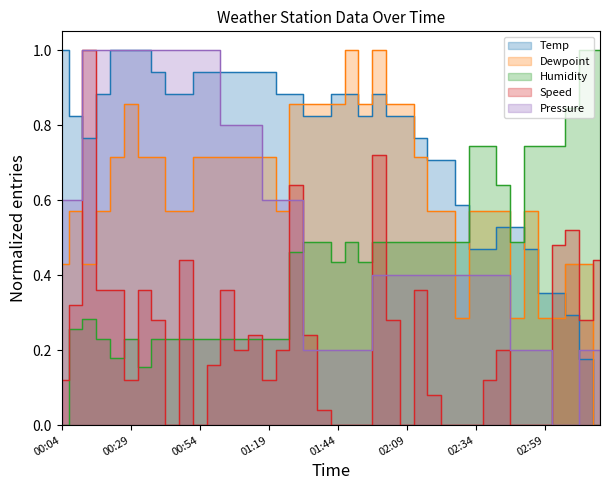

Reading left to right, list all the values displayed in this chart.

Temp: 00:04=1.0	00:09=0.8	00:14=0.8	00:19=0.9	00:24=1.0	00:29=1.0	00:34=1.0	00:39=0.9	00:44=0.9	00:49=0.9	00:54=0.9	00:59=0.9	01:04=0.9	01:09=0.9	01:14=0.9	01:19=0.9	01:24=0.9	01:29=0.9	01:34=0.8	01:39=0.8	01:44=0.9	01:49=0.9	01:54=0.8	01:59=0.9	02:04=0.8	02:09=0.8	02:14=0.8	02:19=0.7	02:24=0.7	02:29=0.6	02:34=0.5	02:39=0.5	02:44=0.5	02:49=0.5	02:54=0.5	02:59=0.4	03:04=0.4	03:09=0.3	03:14=0.2	03:19=0.0
Dewpoint: 00:04=0.4	00:09=0.6	00:14=0.4	00:19=0.6	00:24=0.7	00:29=0.9	00:34=0.7	00:39=0.7	00:44=0.6	00:49=0.6	00:54=0.7	00:59=0.7	01:04=0.7	01:09=0.7	01:14=0.7	01:19=0.7	01:24=0.6	01:29=0.9	01:34=0.9	01:39=0.9	01:44=0.9	01:49=1.0	01:54=0.9	01:59=1.0	02:04=0.9	02:09=0.9	02:14=0.7	02:19=0.6	02:24=0.6	02:29=0.3	02:34=0.6	02:39=0.6	02:44=0.6	02:49=0.3	02:54=0.6	02:59=0.3	03:04=0.3	03:09=0.4	03:14=0.4	03:19=0.0
Humidity: 00:04=0.0	00:09=0.3	00:14=0.3	00:19=0.2	00:24=0.2	00:29=0.2	00:34=0.2	00:39=0.2	00:44=0.2	00:49=0.2	00:54=0.2	00:59=0.2	01:04=0.2	01:09=0.2	01:14=0.2	01:19=0.2	01:24=0.2	01:29=0.5	01:34=0.5	01:39=0.5	01:44=0.4	01:49=0.5	01:54=0.4	01:59=0.5	02:04=0.5	02:09=0.5	02:14=0.5	02:19=0.5	02:24=0.5	02:29=0.5	02:34=0.7	02:39=0.7	02:44=0.6	02:49=0.5	02:54=0.7	02:59=0.7	03:04=0.7	03:09=0.8	03:14=1.0	03:19=1.0
Speed: 00:04=0.1	00:09=0.3	00:14=1.0	00:19=0.4	00:24=0.4	00:29=0.1	00:34=0.4	00:39=0.3	00:44=0.0	00:49=0.4	00:54=0.0	00:59=0.2	01:04=0.4	01:09=0.2	01:14=0.2	01:19=0.1	01:24=0.2	01:29=0.6	01:34=0.2	01:39=0.0	01:44=0.0	01:49=0.0	01:54=0.0	01:59=0.7	02:04=0.3	02:09=0.0	02:14=0.4	02:19=0.1	02:24=0.0	02:29=0.0	02:34=0.0	02:39=0.1	02:44=0.2	02:49=0.0	02:54=0.0	02:59=0.0	03:04=0.5	03:09=0.5	03:14=0.3	03:19=0.4
Pressure: 00:04=0.6	00:09=0.6	00:14=1.0	00:19=1.0	00:24=1.0	00:29=1.0	00:34=1.0	00:39=1.0	00:44=1.0	00:49=1.0	00:54=1.0	00:59=1.0	01:04=0.8	01:09=0.8	01:14=0.8	01:19=0.6	01:24=0.6	01:29=0.6	01:34=0.2	01:39=0.2	01:44=0.2	01:49=0.2	01:54=0.2	01:59=0.4	02:04=0.4	02:09=0.4	02:14=0.4	02:19=0.4	02:24=0.4	02:29=0.4	02:34=0.4	02:39=0.4	02:44=0.4	02:49=0.2	02:54=0.2	02:59=0.2	03:04=0.0	03:09=0.0	03:14=0.2	03:19=0.2